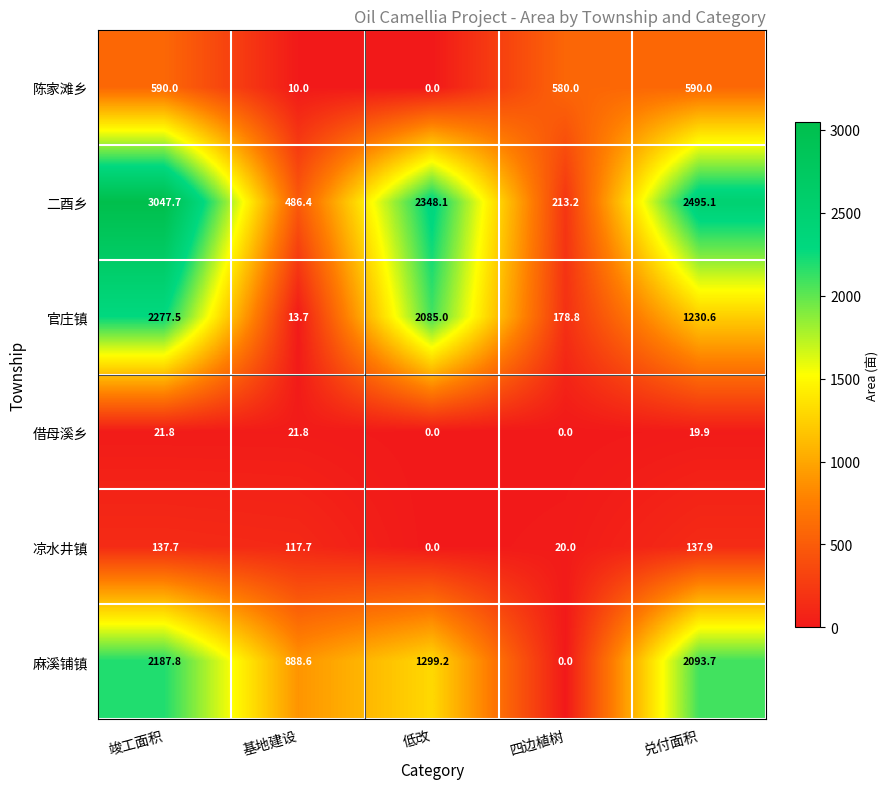

At how many categories does at least one series exceed 630?

4